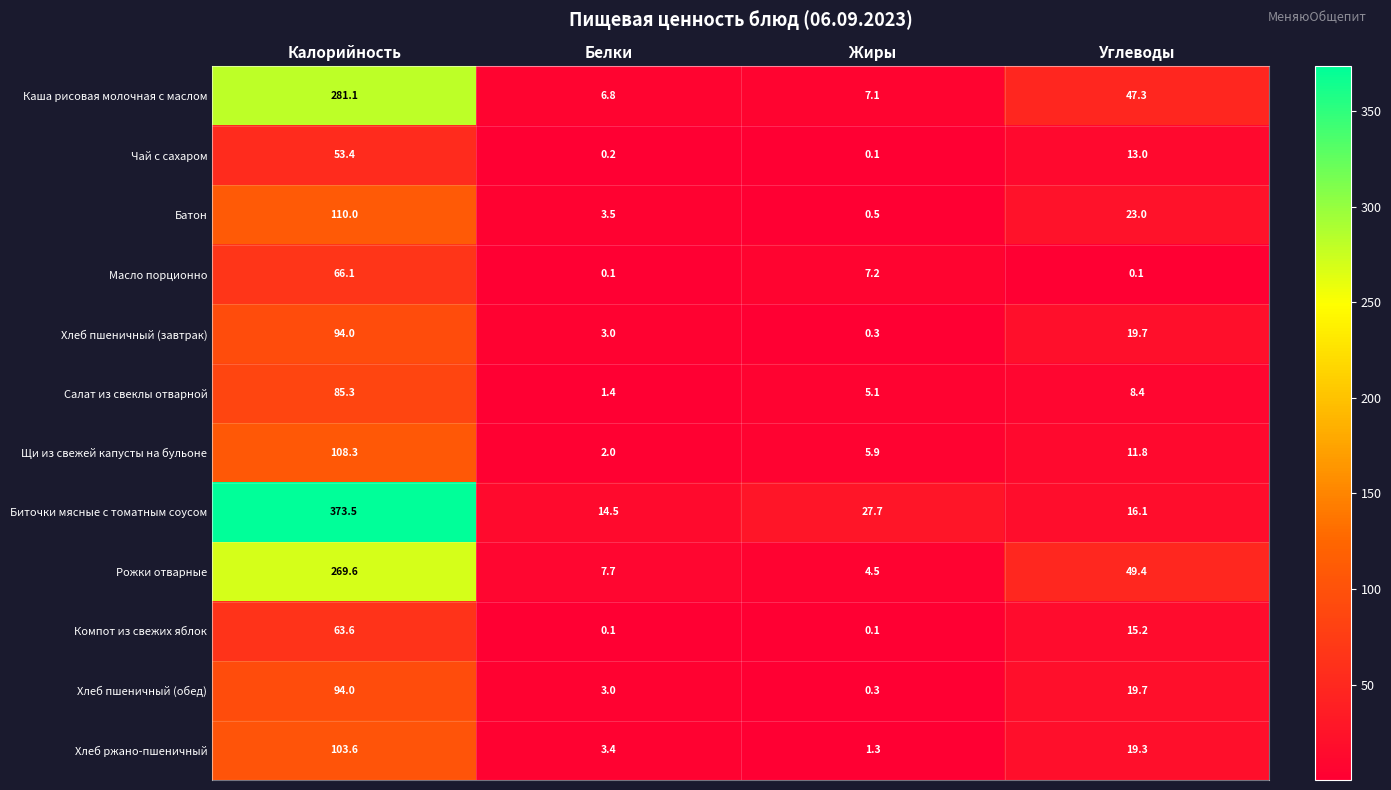

At which category is the sum across all series the highest?

Калорийность